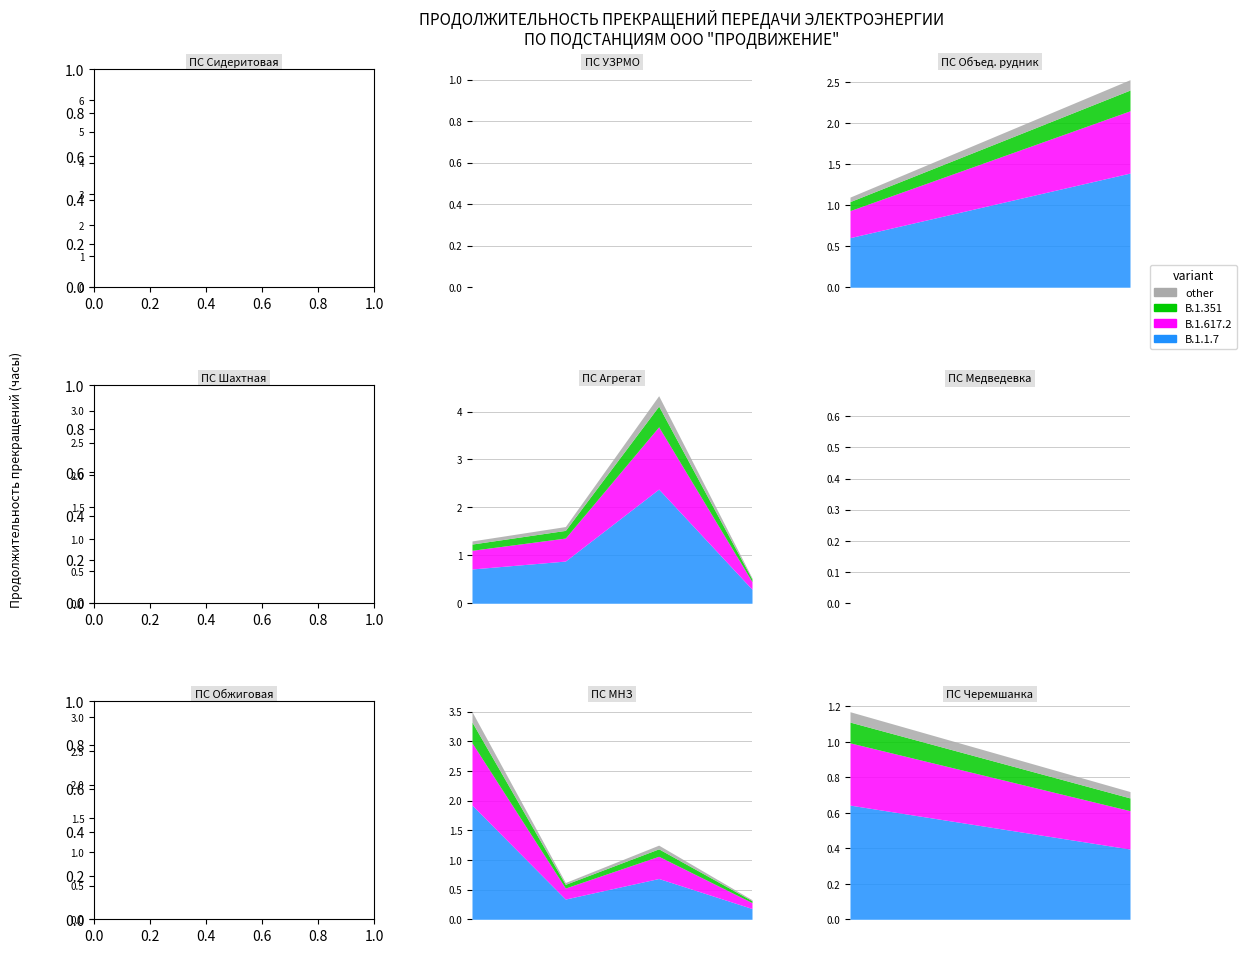

At which category is the sum across all series the highest?

1